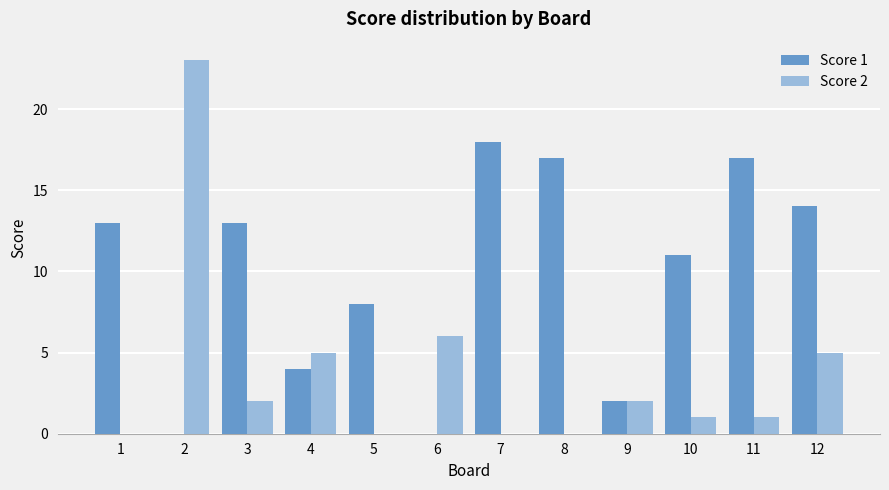

How many categories are shown in the chart?

12